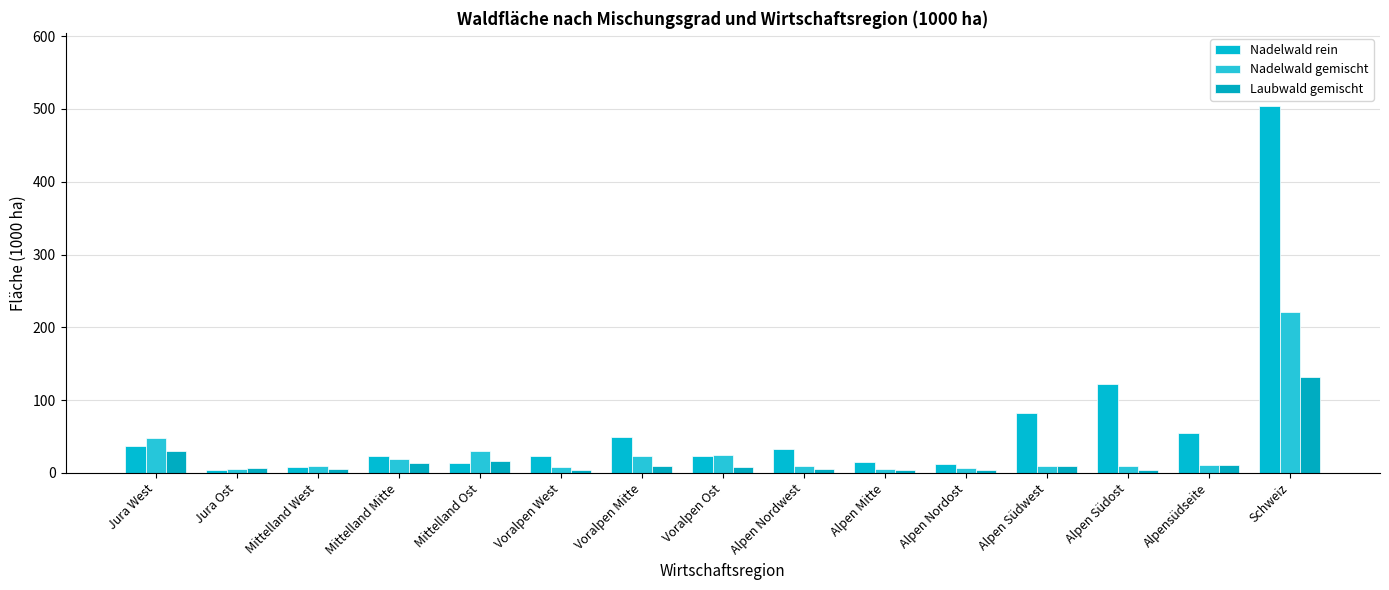

What is the approximate value of Nadelwald rein at Alpen Nordost?

12.6